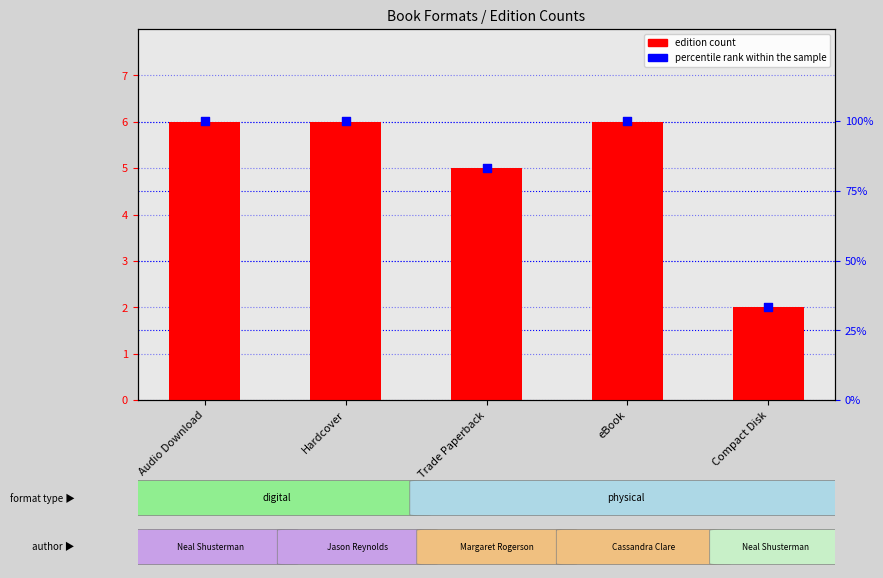

Which series reaches the minimum Y coordinate?

edition count